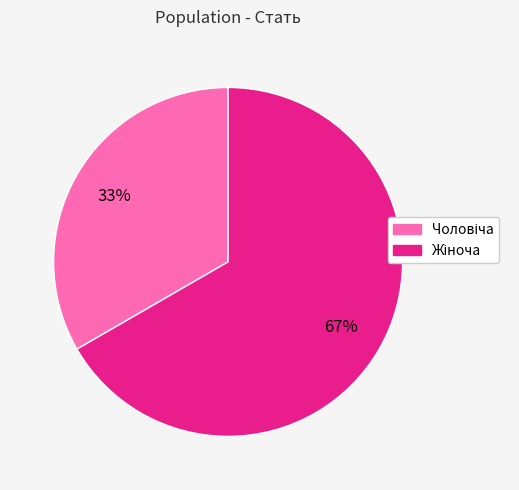

Does any single category account for the majority?

Yes